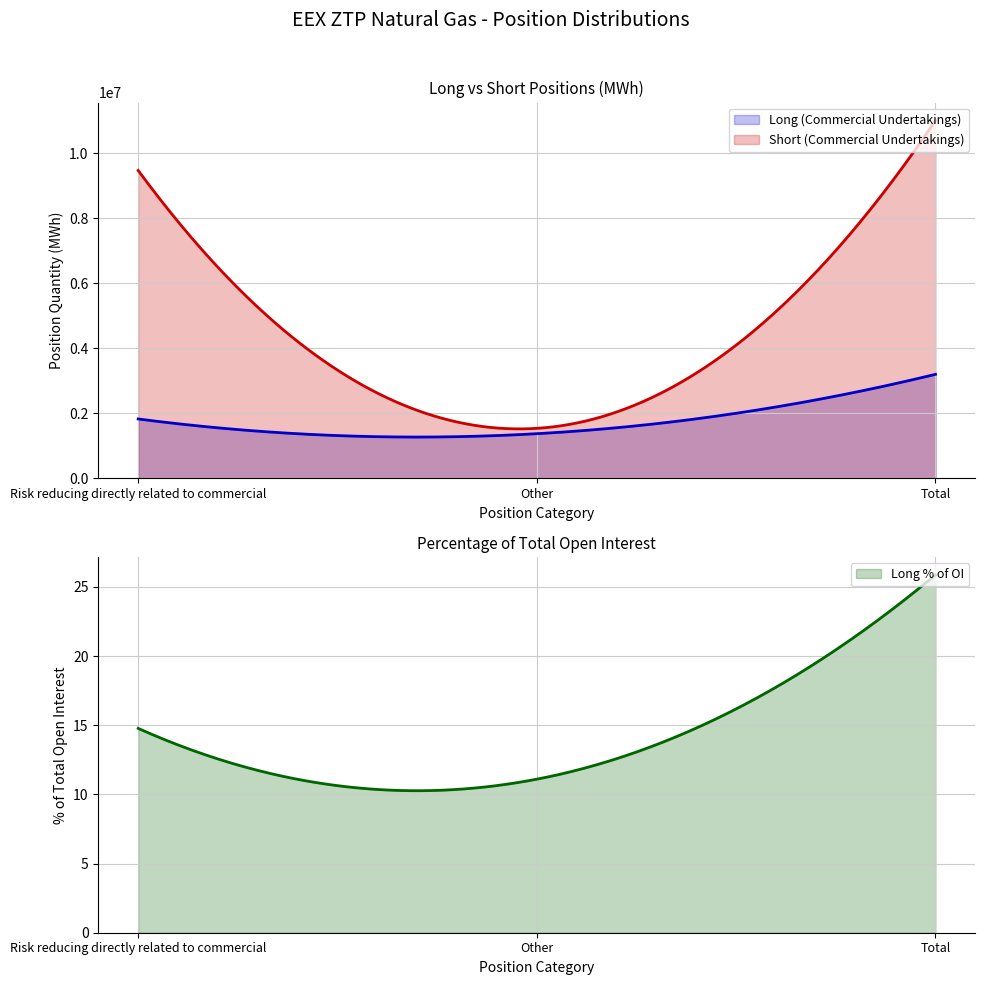

Reading left to right, extract all data points from this chart.

Long (Commercial Undertakings): Risk reducing directly related to commercial=1827720.0	Other=1373880.0	Total=3201600.0
Short (Commercial Undertakings): Risk reducing directly related to commercial=9476702.0	Other=1539048.0	Total=11015750.0
Long % of OI: Risk reducing directly related to commercial=14.8	Other=11.1	Total=25.9